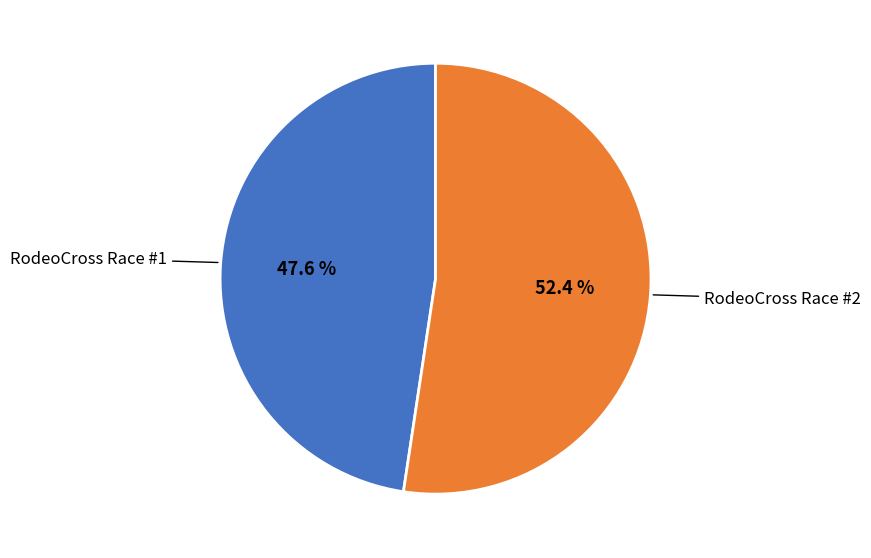

Does any single category account for the majority?

Yes